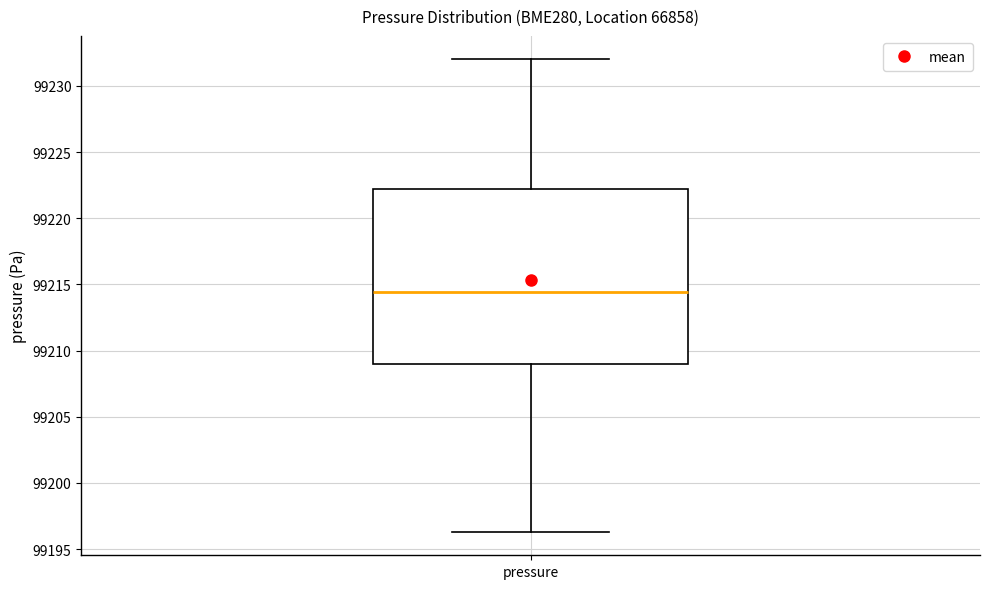

Read this box plot against the y-axis: the position of the median line, the range covered by the box, and the ends of both whiskers. The values are not printed on the chart, so give them approximately, as read against the axis.

median 99214.5, box 99209.0 to 99222.0, whiskers 99196.5 to 99232.0